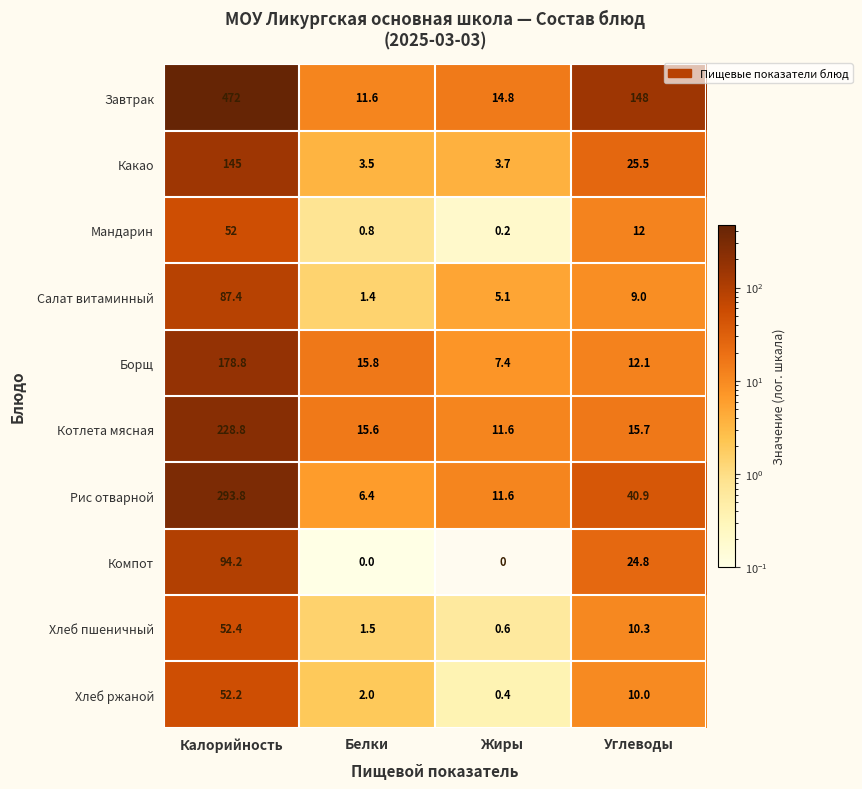

What is the difference between the maximum and second lowest values in the Борщ series?

166.7